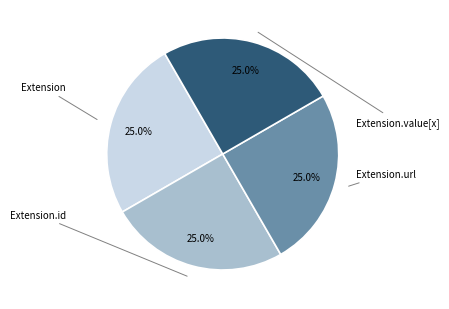

Is there a majority slice in this chart?

No